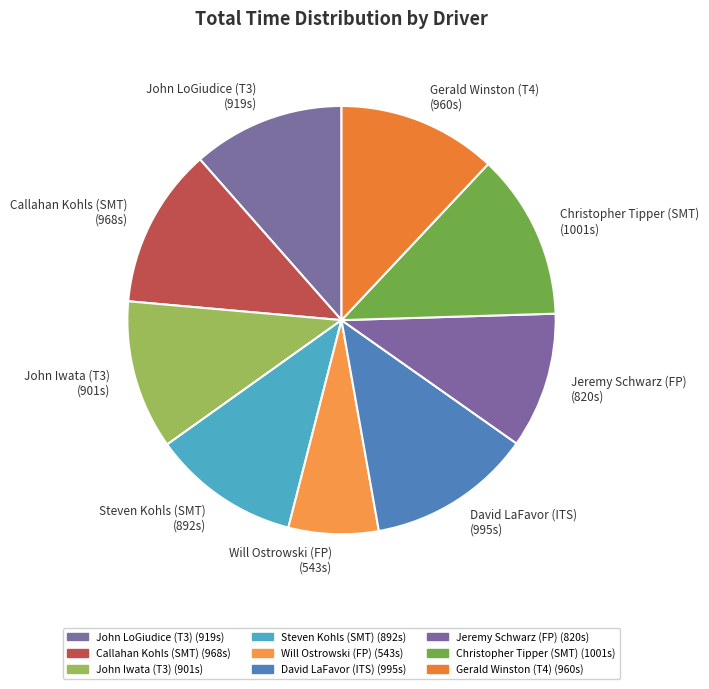

Does David LaFavor (ITS) represent more than half of the total?

No